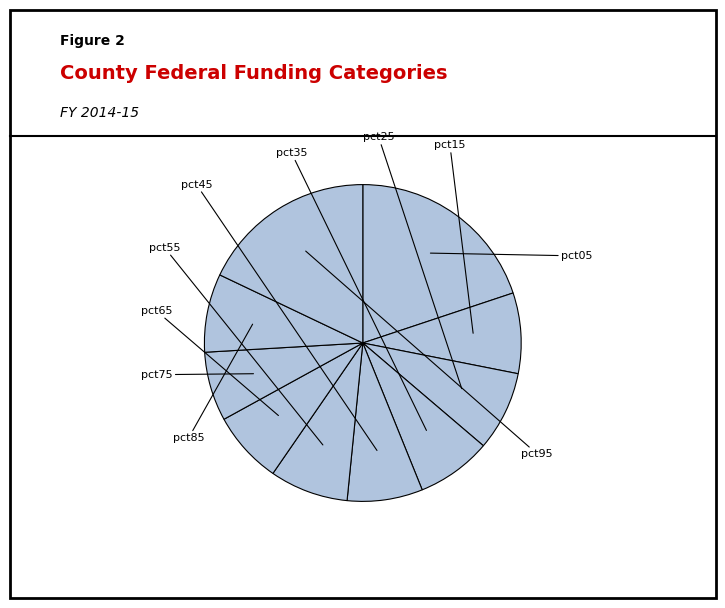

To the nearest percent, what is the difference between the largest and smallest slice percentages?

13%